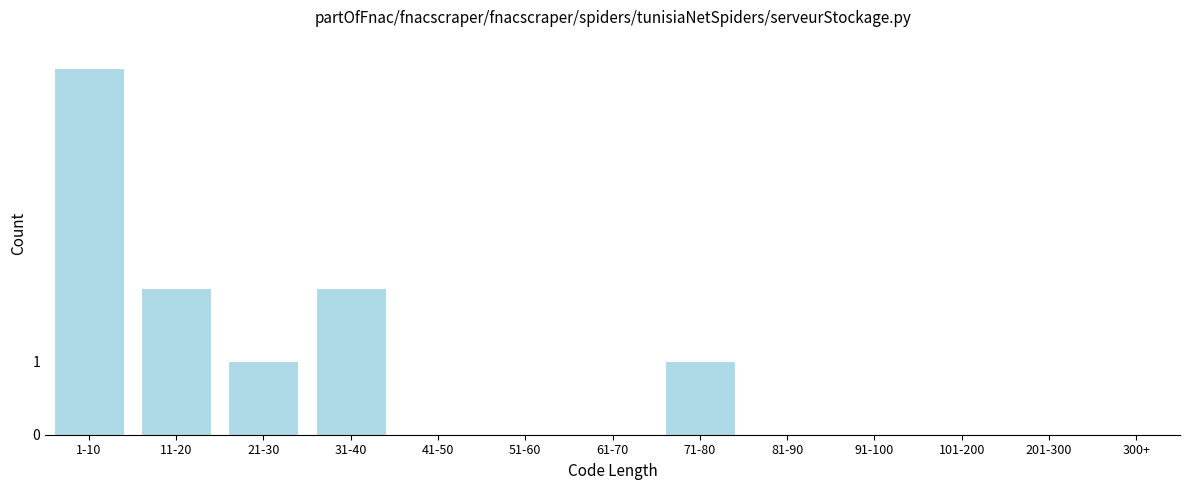

Reading left to right, list all the values displayed in this chart.

1-10=5	11-20=2	21-30=1	31-40=2	41-50=0	51-60=0	61-70=0	71-80=1	81-90=0	91-100=0	101-200=0	201-300=0